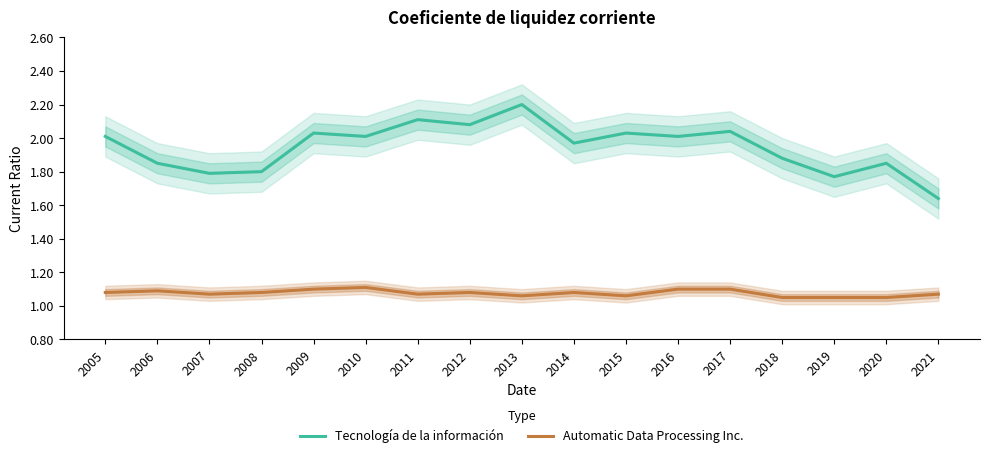

Is the value of Tecnología de la información at 2011 greater than the value of Automatic Data Processing Inc. at 2005?

Yes